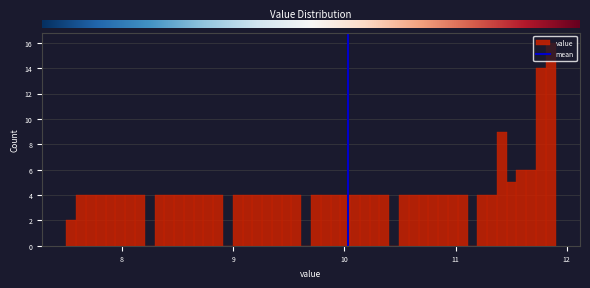

Read against the x-axis, roughly where is the centre of the tallest bar?

11.9